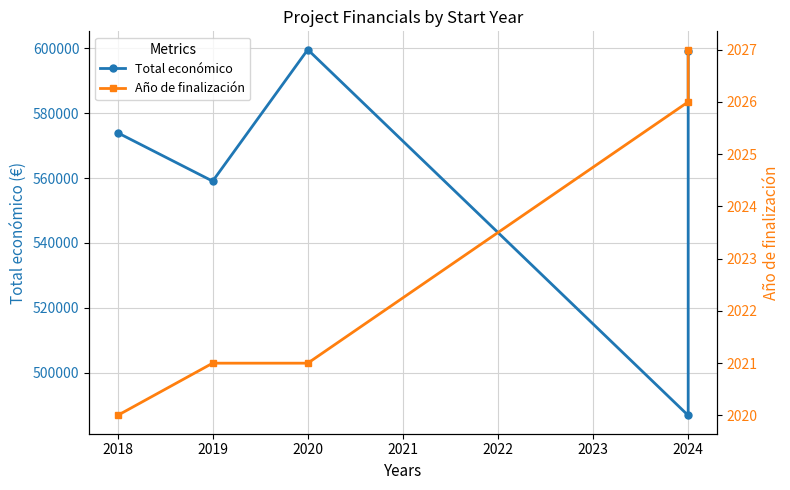

What is the smallest value displayed?

2020